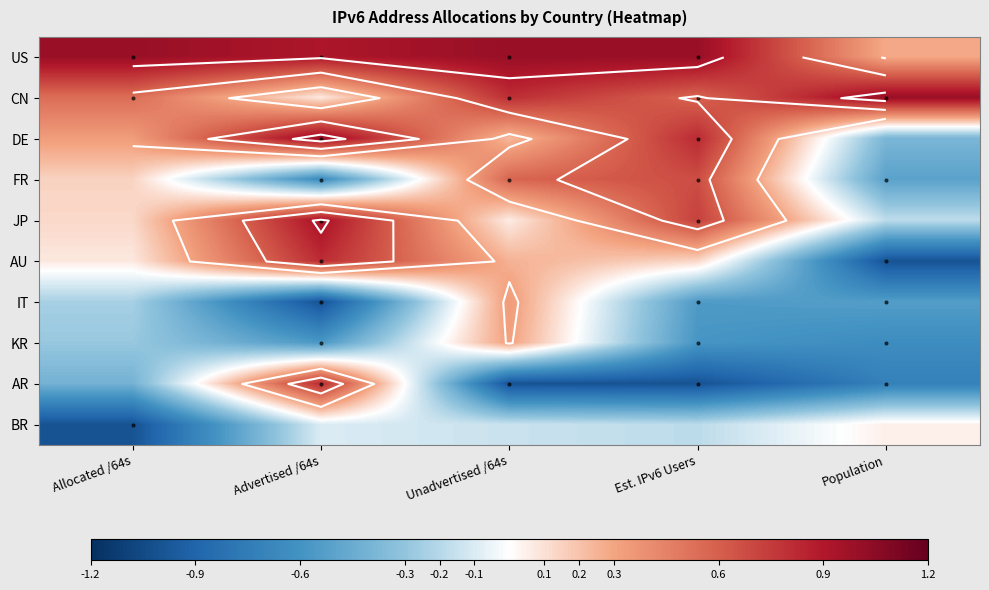

How many negative values does the AR series have?

4